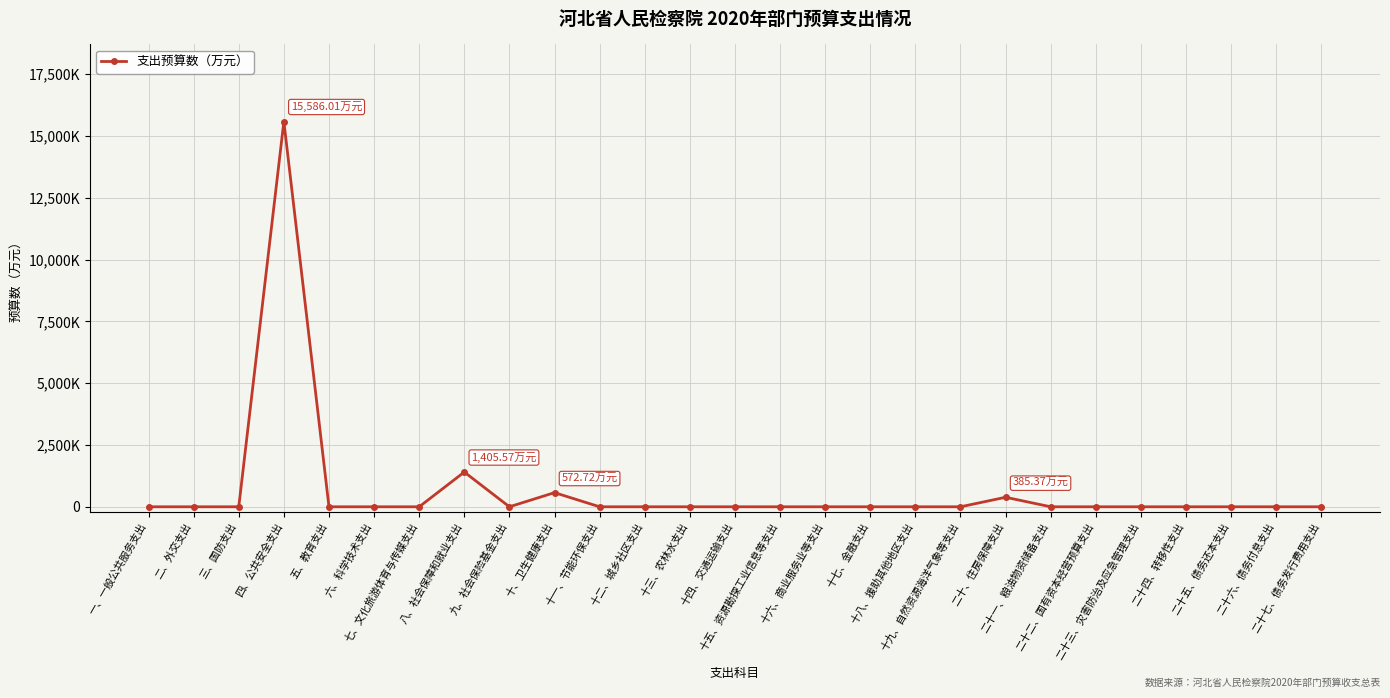

Is this an area chart (filled region under the line)?

No